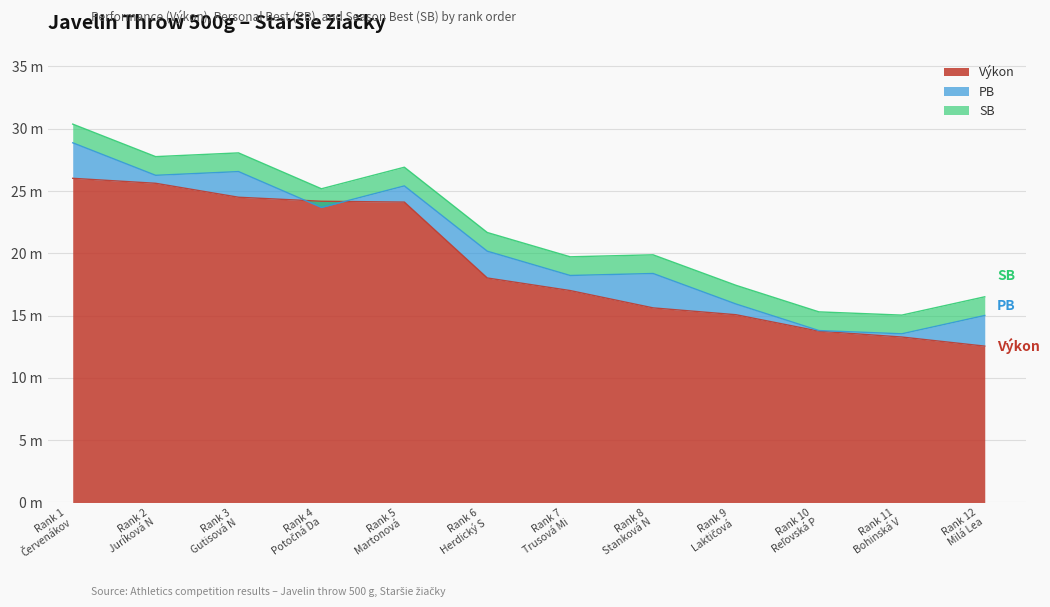

How many interior local peaks does the PB series have?

3